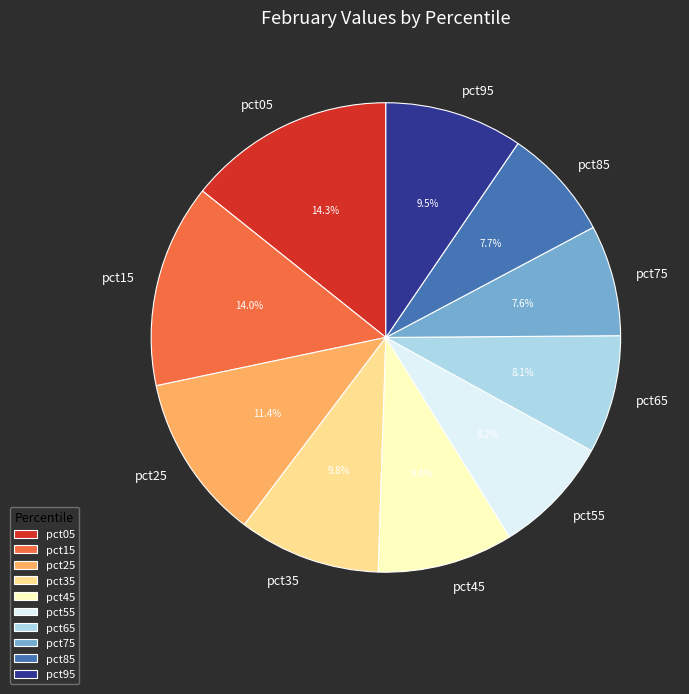

What percentage is the pct75 slice, to the nearest percent?

8%